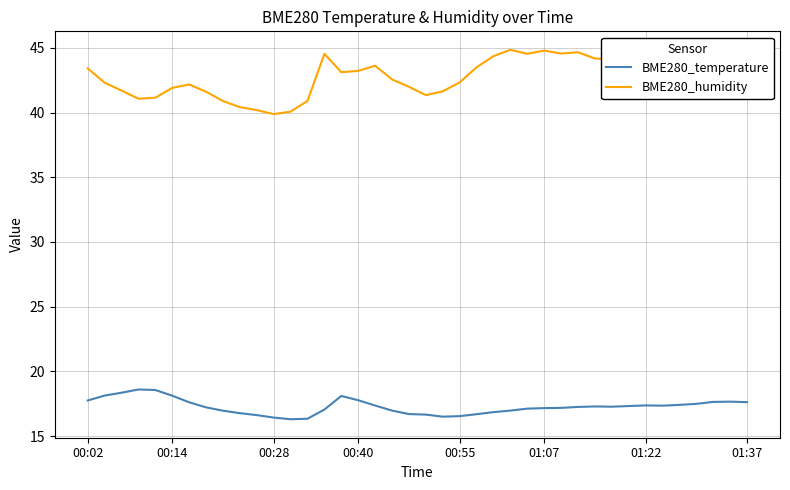

List the series in order of their peak value, highest first.

BME280_humidity, BME280_temperature